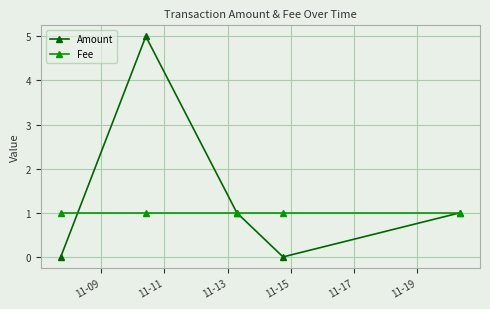

At how many categories does at least one series exceed 2?

1